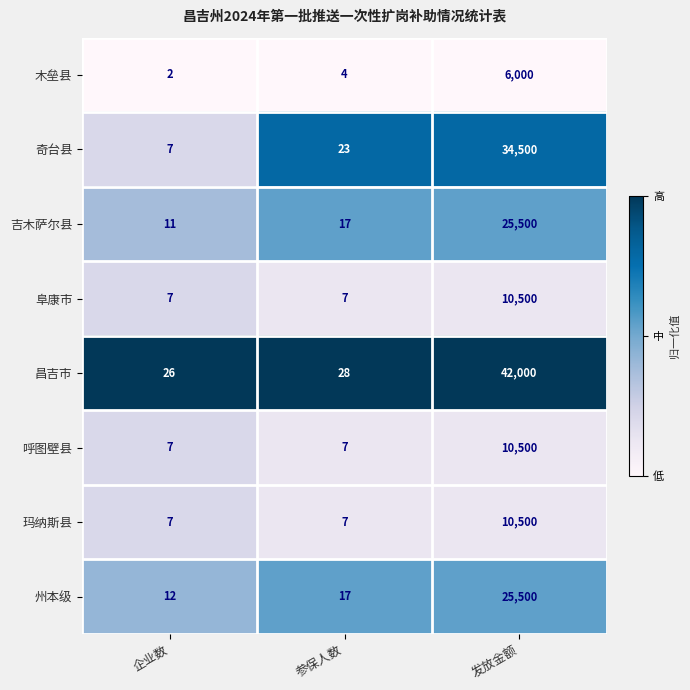

Where is 州本级 nearest to the value 12756?

参保人数